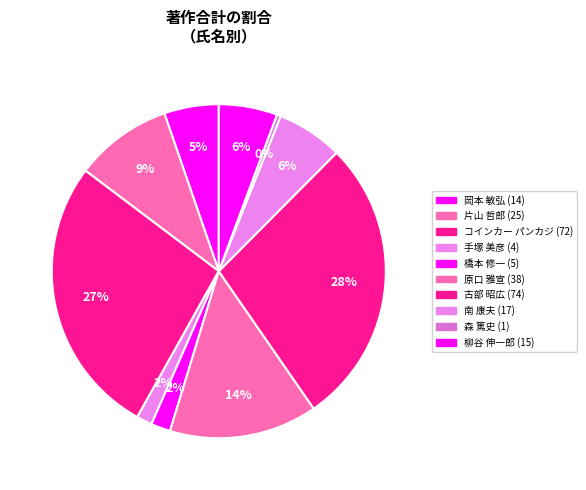

How many segments does this pie chart have?

10